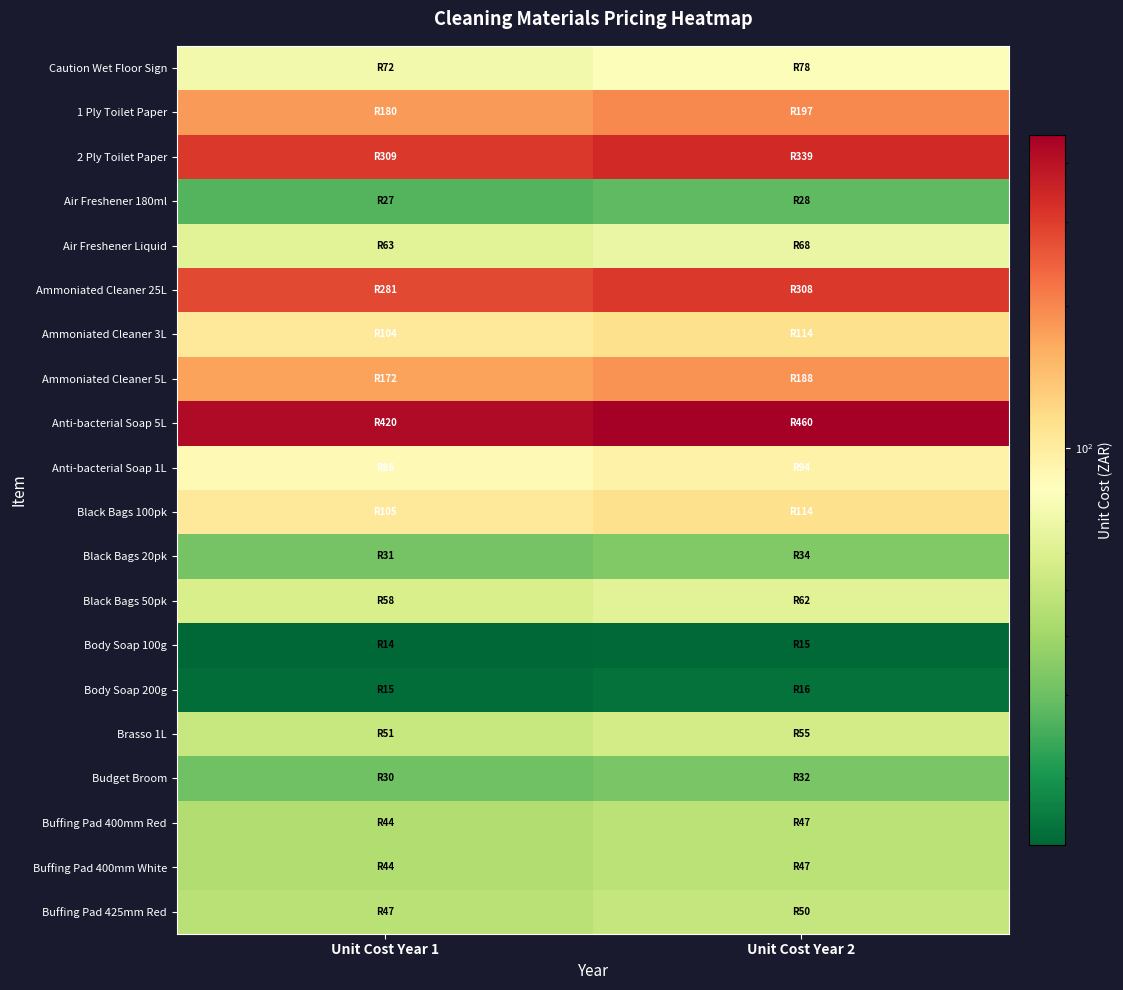

At which category does the chart reach its minimum across all series?

Unit Cost Year 1